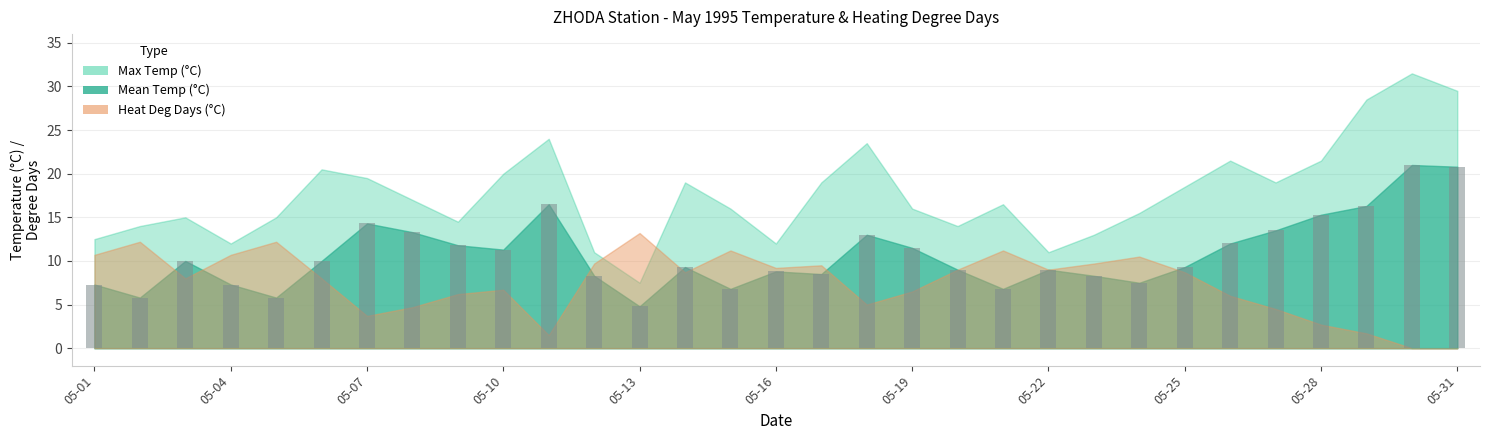

What is the minimum value shown in the chart?

4.8